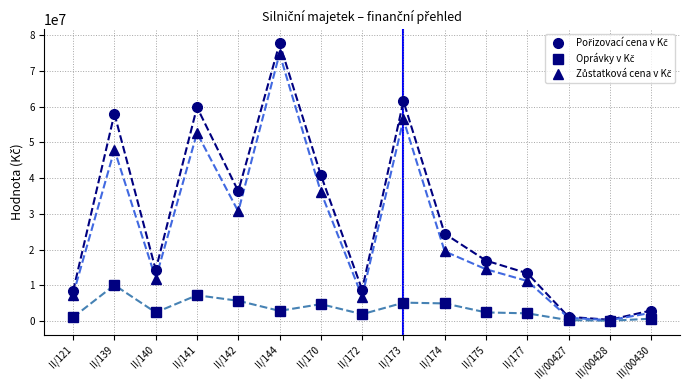

What is the smallest value displayed?

79632.0